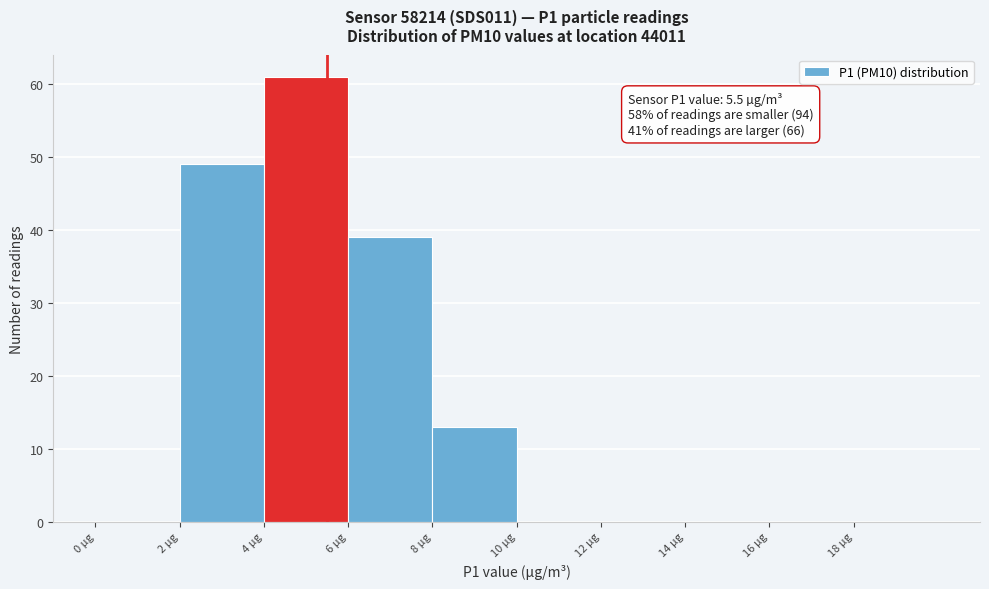

Which range on the x-axis has the tallest bar?

4 to 6